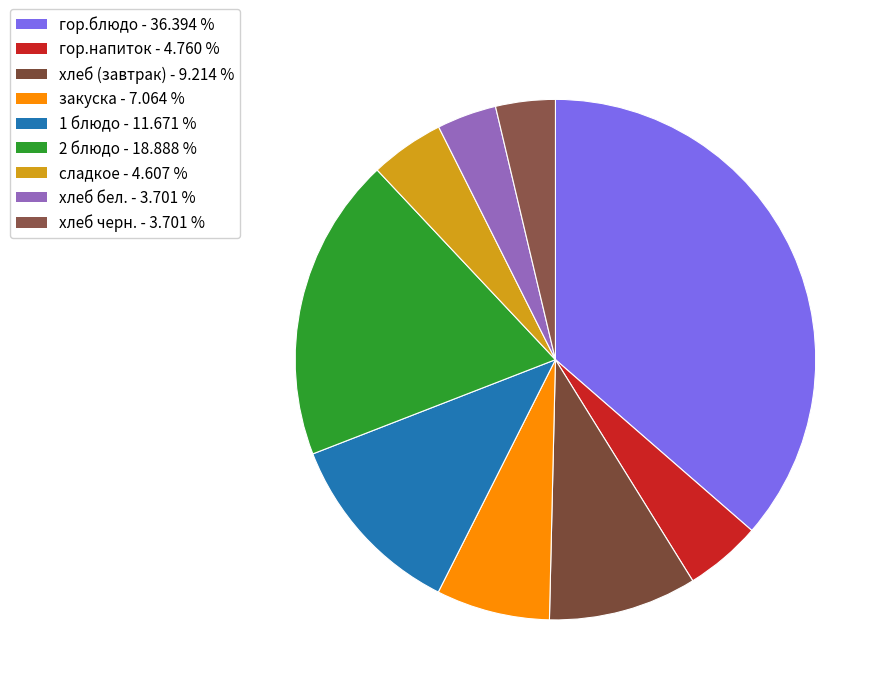

What percentage is the 2 блюдо slice, to the nearest percent?

19%